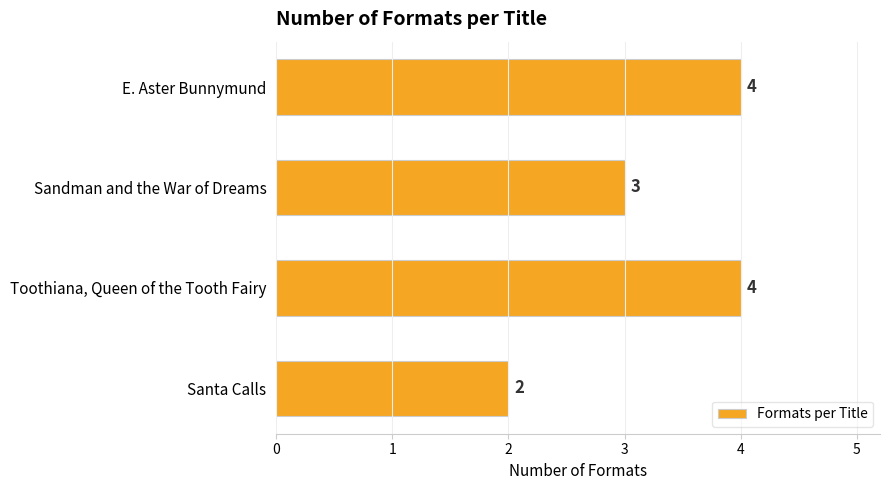

The chart shows a value of 1 at E. Aster Bunnymund. True or false?

False